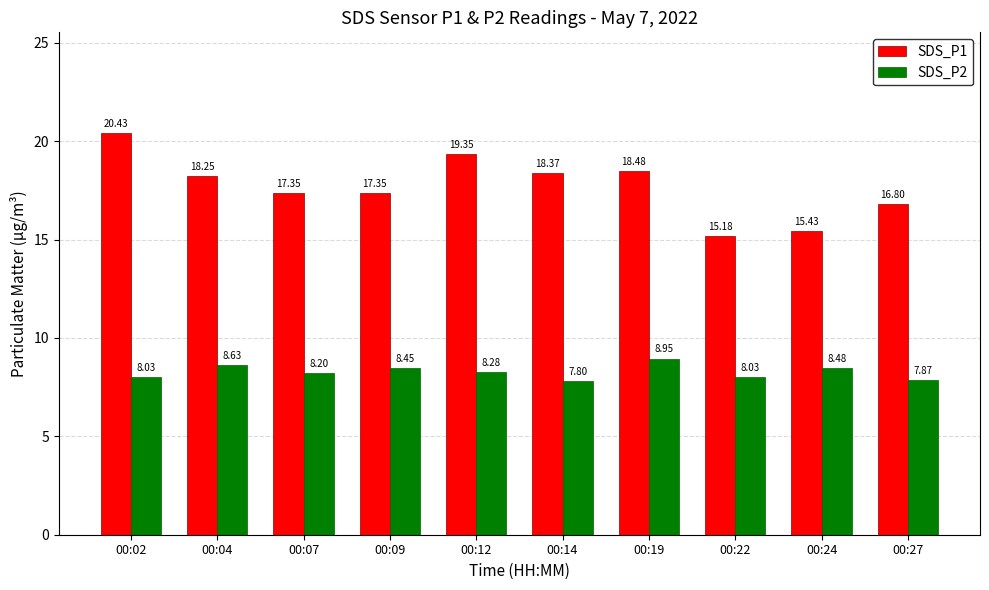

What is the average value of the SDS_P1 series?

17.7